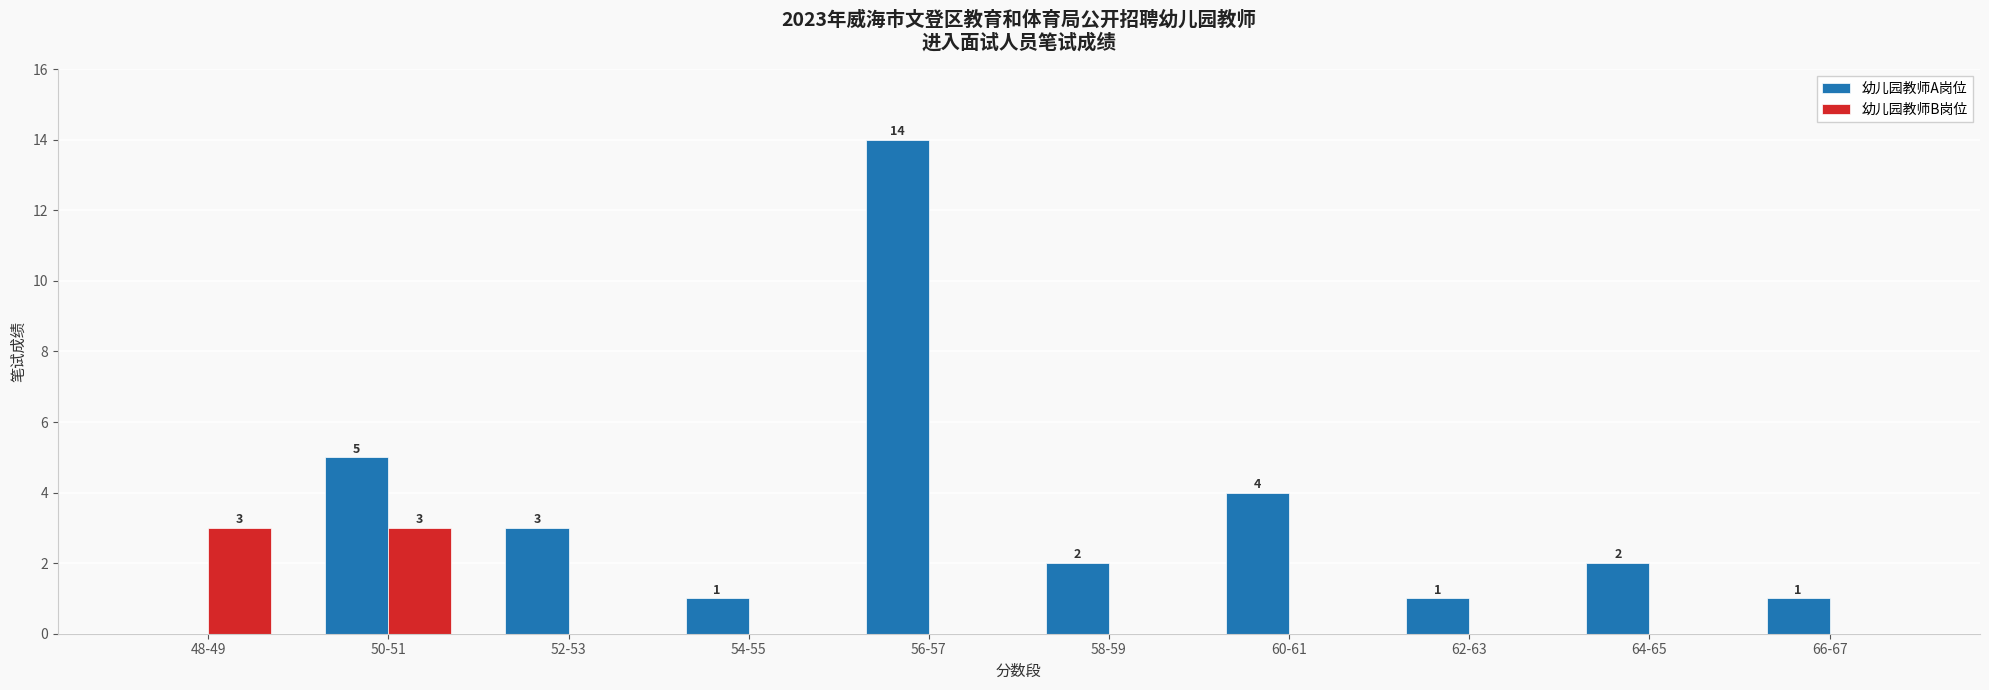

At which label does 幼儿园教师A岗位 first exceed 2?

50-51